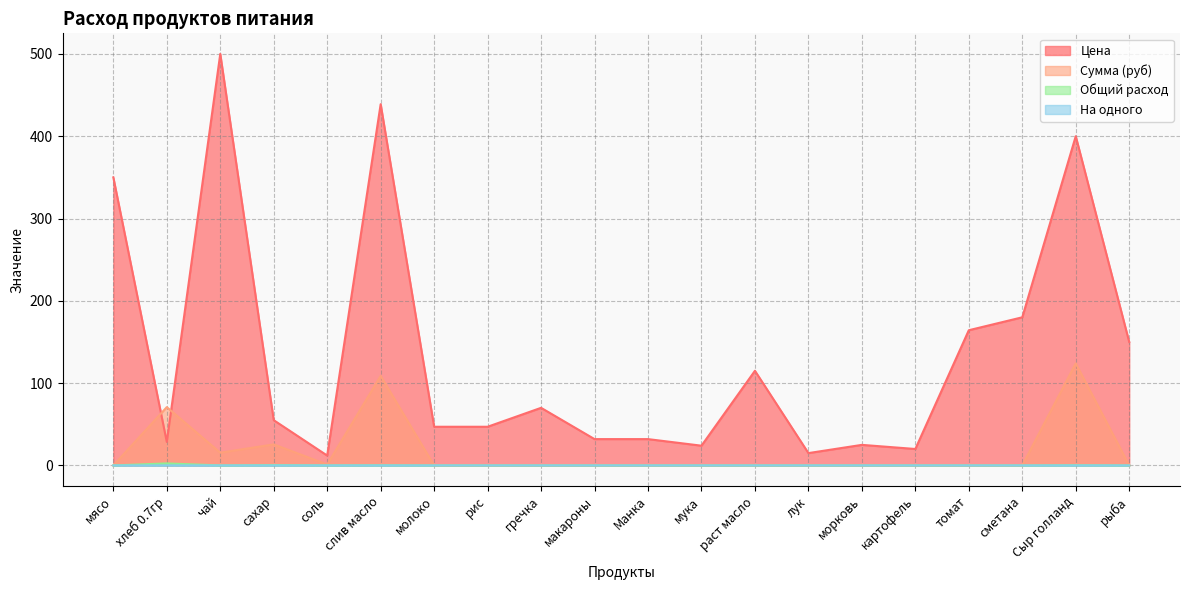

What is the label of the 14th point from the left?

лук